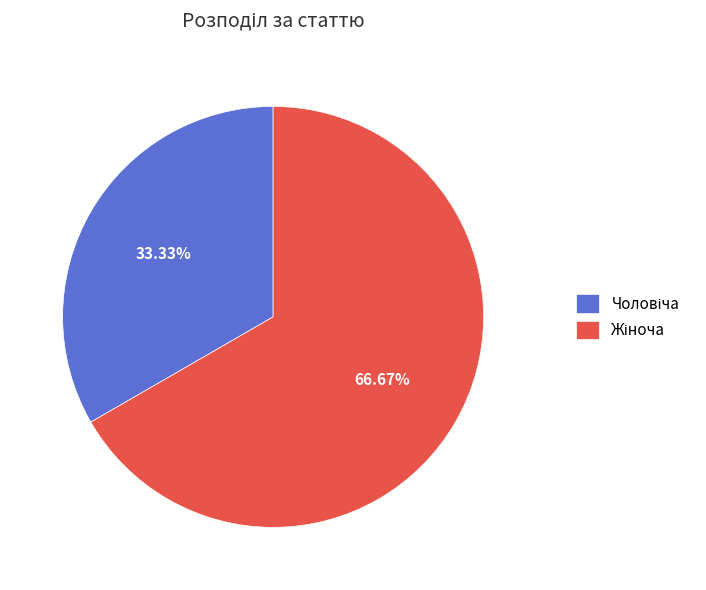

Is there any slice that represents more than half of the pie?

Yes